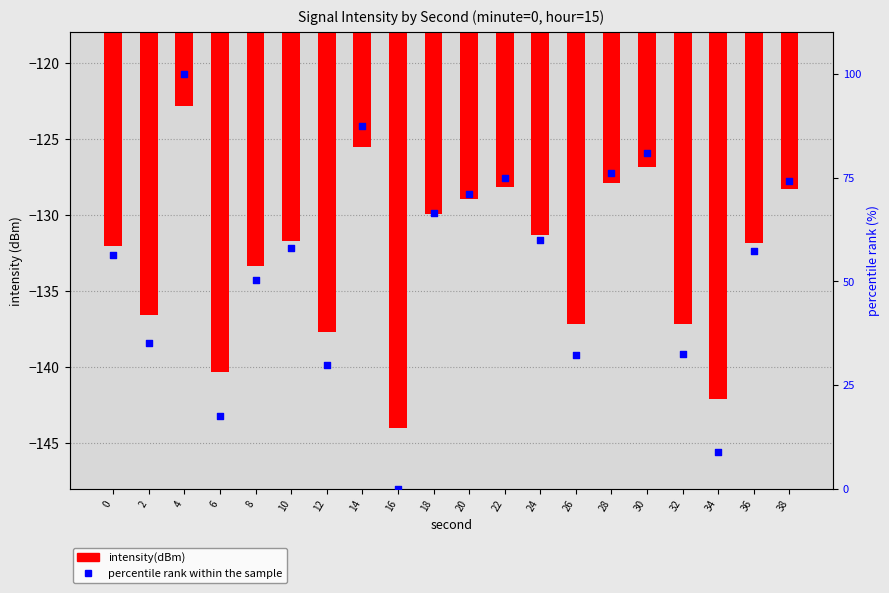

Is the value of intensity(dBm) at 10 greater than the value of percentile rank within the sample at 24?

No